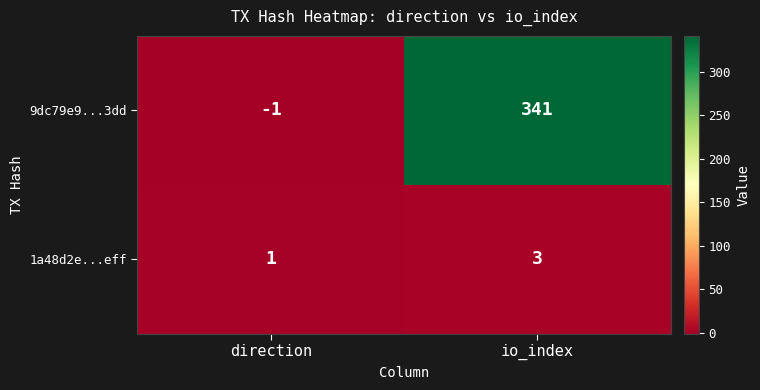

Is it true that 9dc79e9...3dd equals 341 at io_index?

True